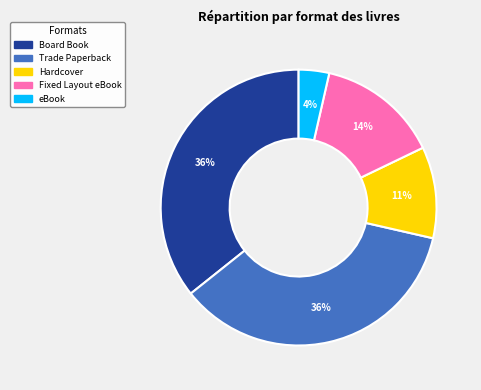

Do Hardcover and Fixed Layout eBook together represent more than half of the pie?

No